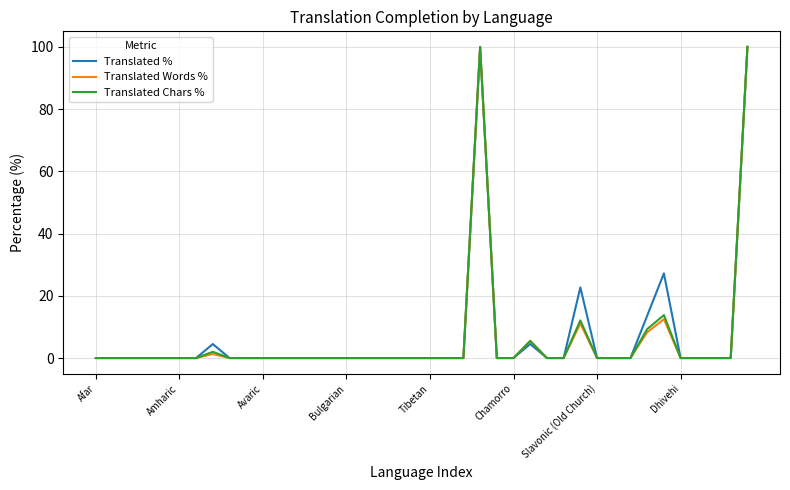

How many distinct data groups are displayed?

3